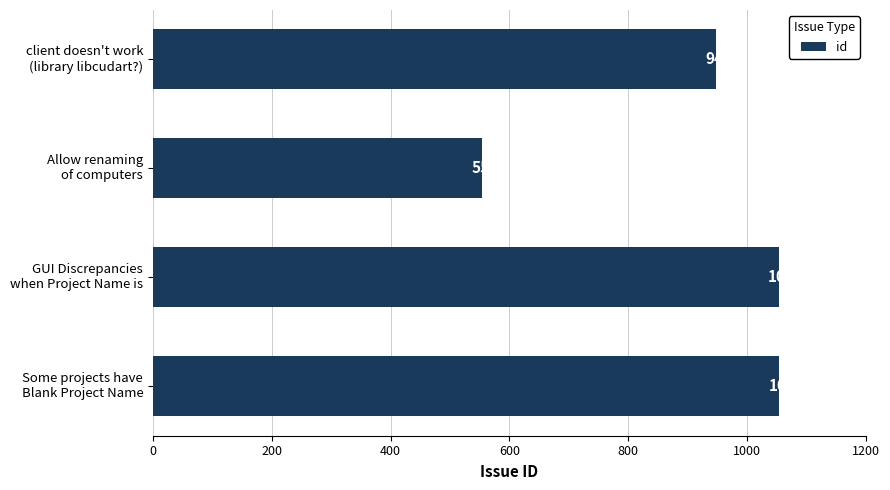

What is the difference between the maximum and minimum values?

500